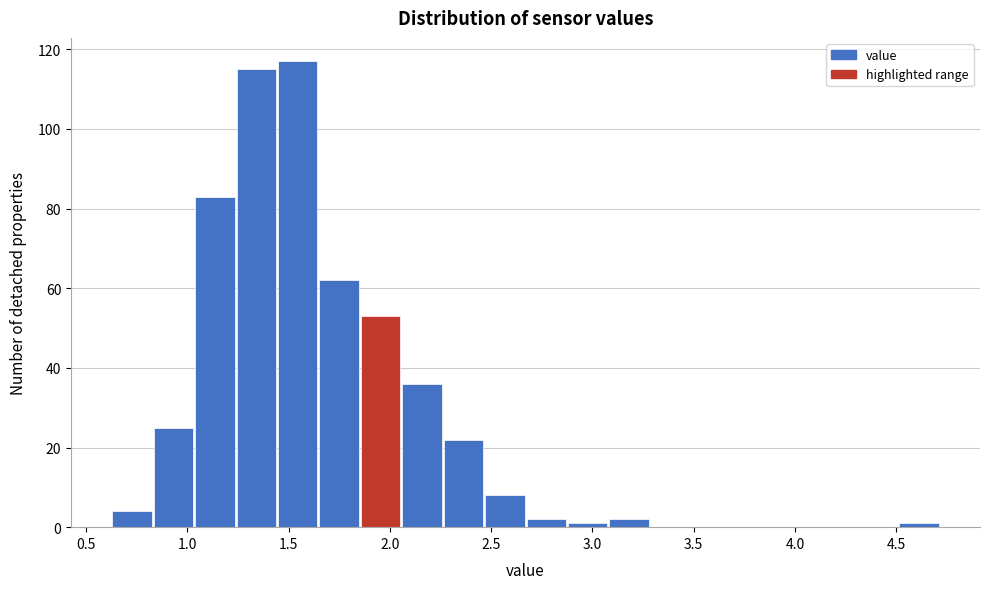

Reading left to right, list every bar in this chart as the range it spans on the x-axis followed by its height. Neither the bar edges nor the heights are printed on the chart, so give them approximately, as read against the axes.

0.65 to 0.85: 4
0.85 to 1.05: 26
1.05 to 1.25: 84
1.25 to 1.45: 116
1.45 to 1.65: 118
1.65 to 1.85: 62
1.85 to 2.05: 54
2.05 to 2.25: 36
2.25 to 2.45: 22
2.45 to 2.70: 8
2.70 to 2.90: 2
2.90 to 3.10: under 2
3.10 to 3.30: 2
3.30 to 3.50: 0
3.50 to 3.70: 0
3.70 to 3.90: 0
3.90 to 4.10: 0
4.10 to 4.30: 0
4.30 to 4.50: 0
4.50 to 4.70: under 2